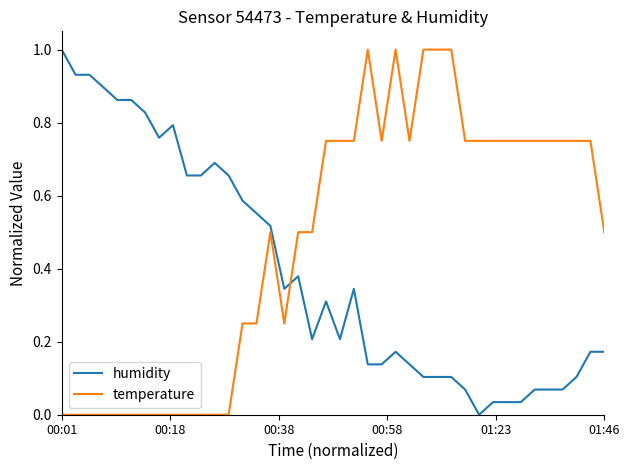

What is the sum of all humidity values?

15.7